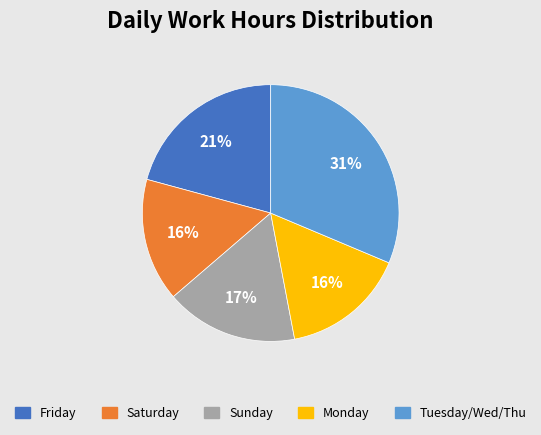

Is there any slice that represents more than half of the pie?

No